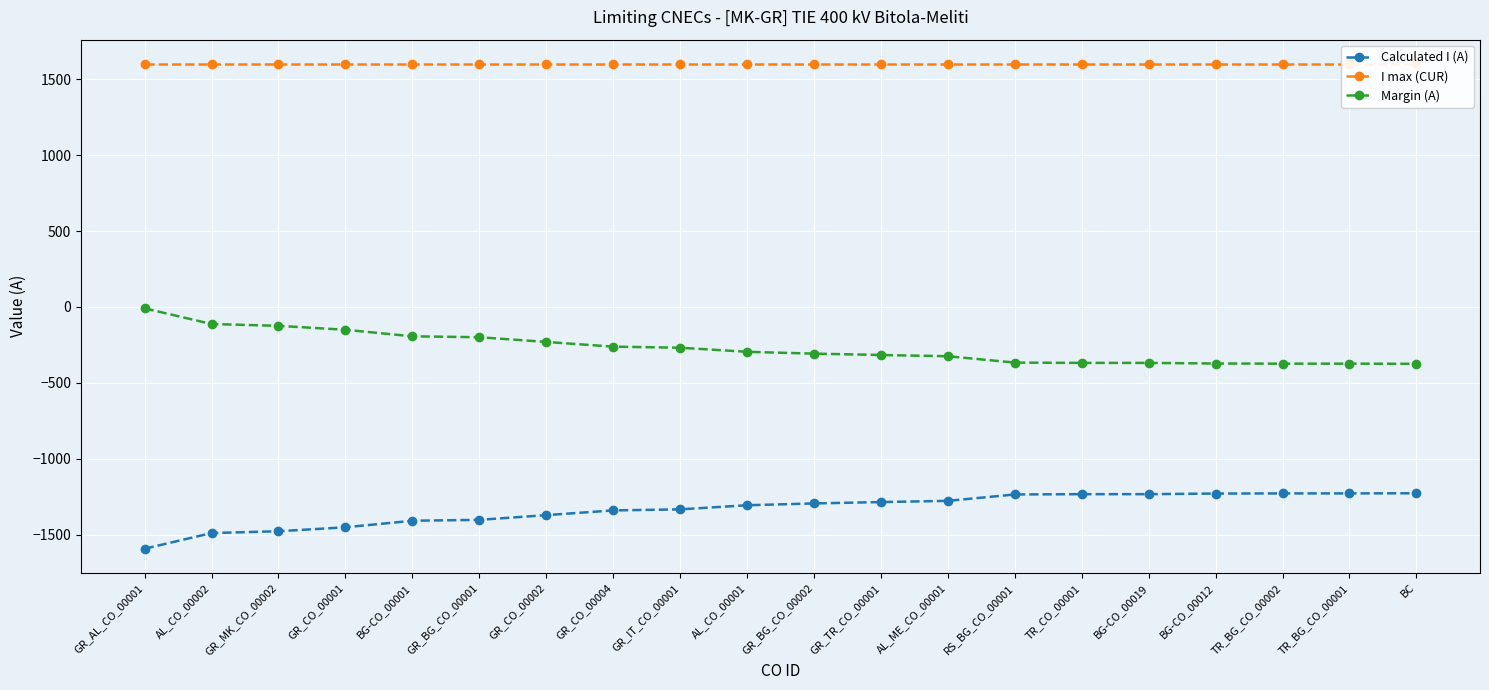

Is it true that I max (CUR) equals 946 at BG-CO_00012?

False